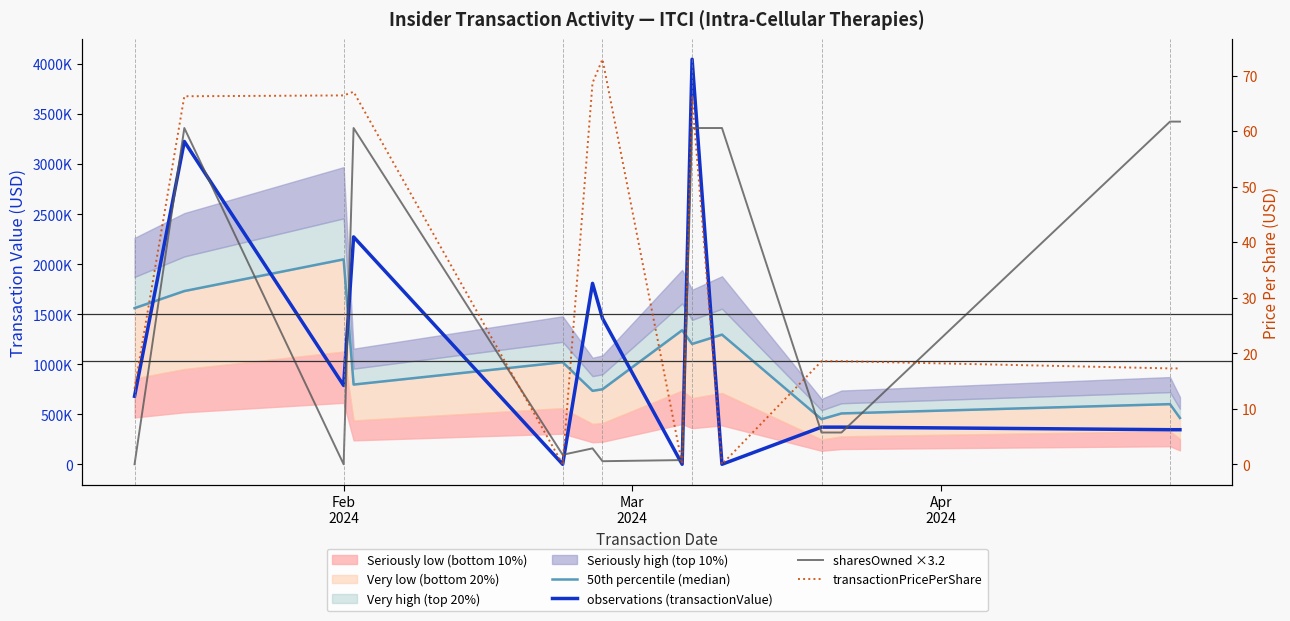

What is the maximum value shown in the chart?

4048400.0